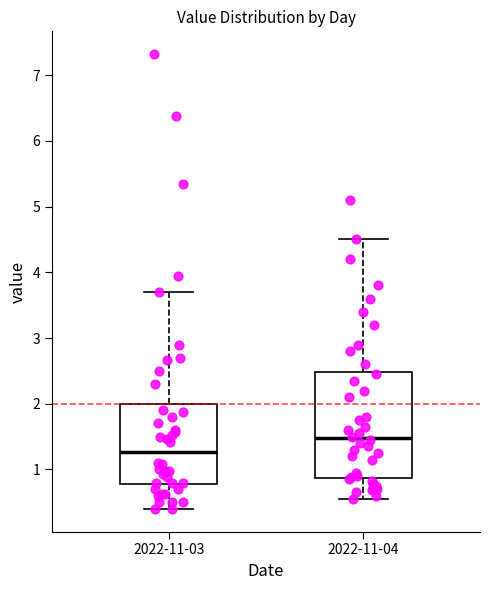

Reading left to right, read every box against the y-axis: the position of its median line, the range the box covers, and the ends of its whiskers. The values are not printed on the chart, so give them approximately, as read against the axis.

2022-11-03: median 1.3, box 0.8 to 2.0, whiskers 0.4 to 3.7
2022-11-04: median 1.5, box 0.9 to 2.5, whiskers 0.6 to 4.5